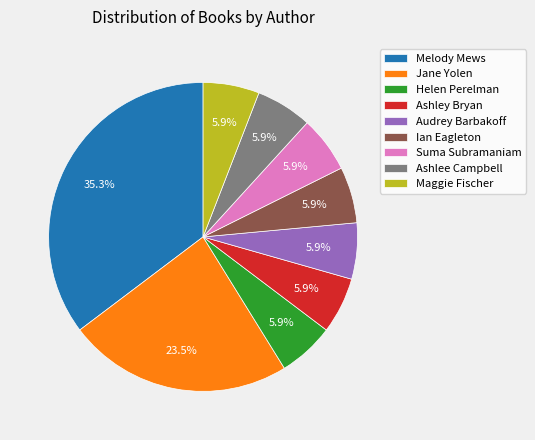

Approximately how many times larger is the value at Maggie Fischer compared to Ian Eagleton?

1.0